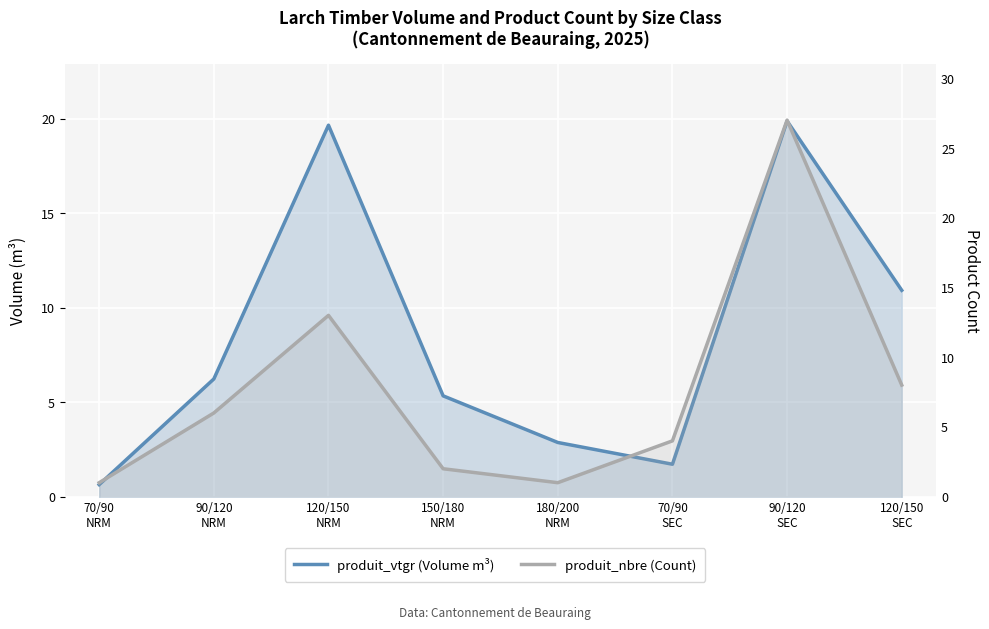

Which series has the largest range (max minus min)?

produit_nbre (Count)